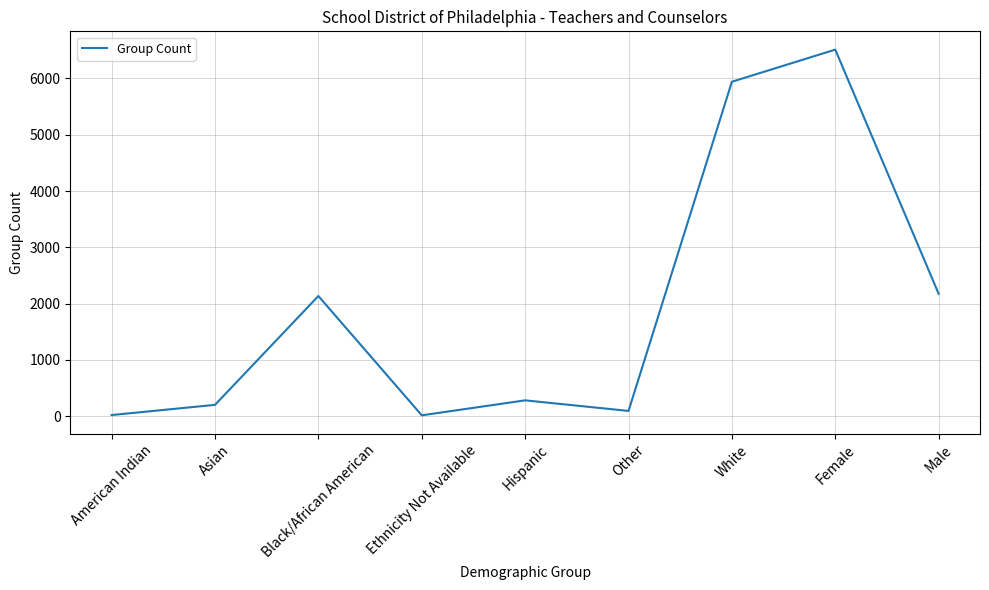

What is the approximate value at Hispanic, to the nearest 50?

300